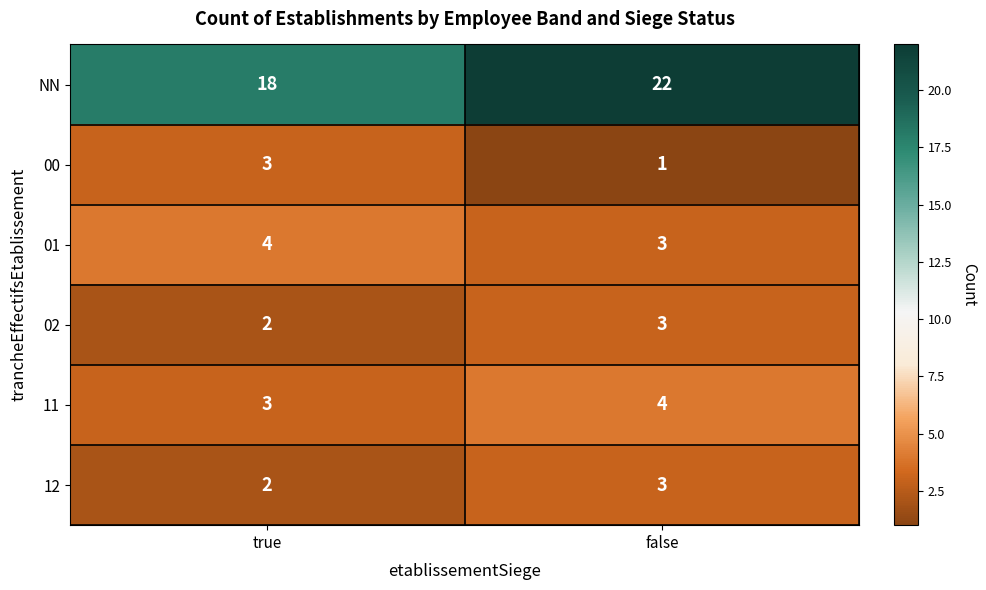

What is the sum of all NN values?

40